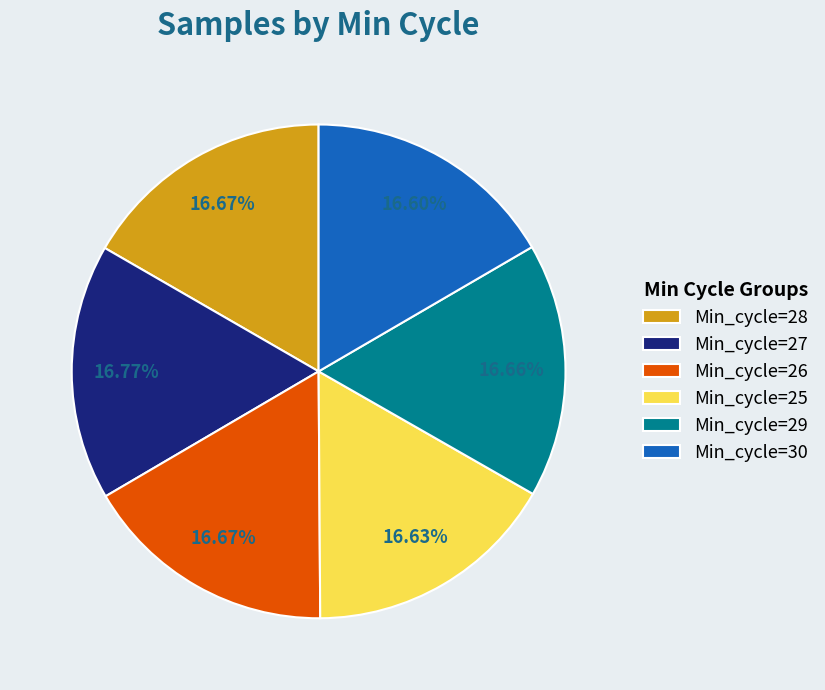

Approximately how many times larger is the value at Min_cycle=28 compared to Min_cycle=25?

1.0